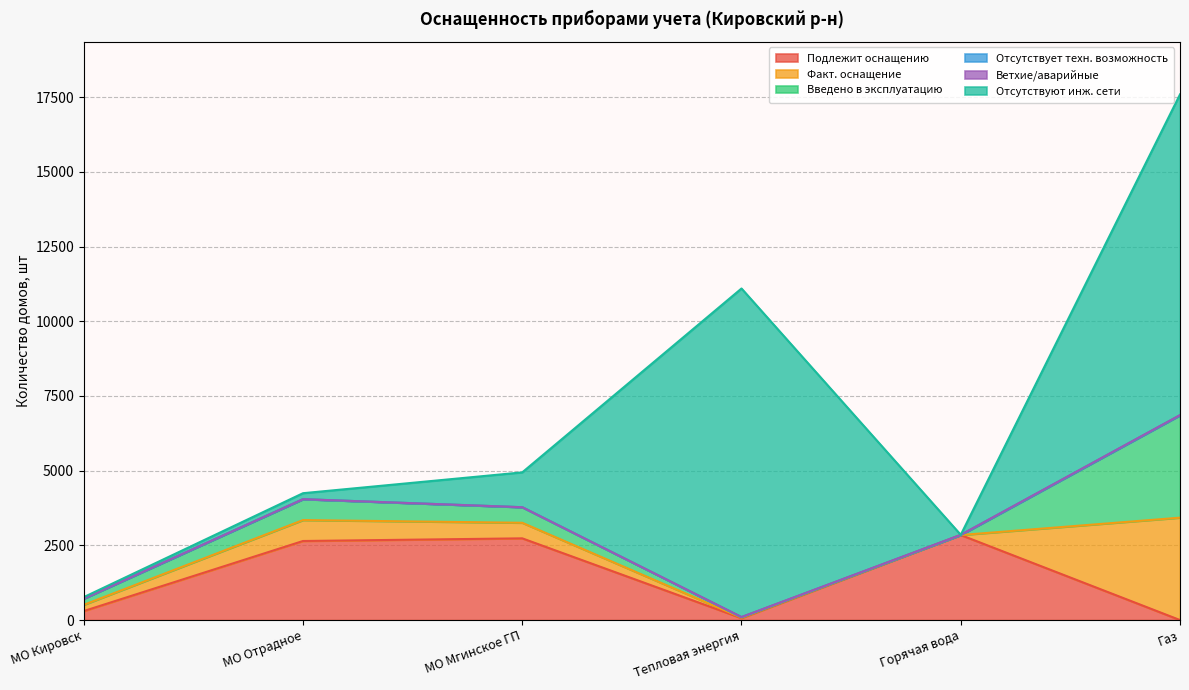

The value of Введено в эксплуатацию at Тепловая энергия is 6. True or false?

False